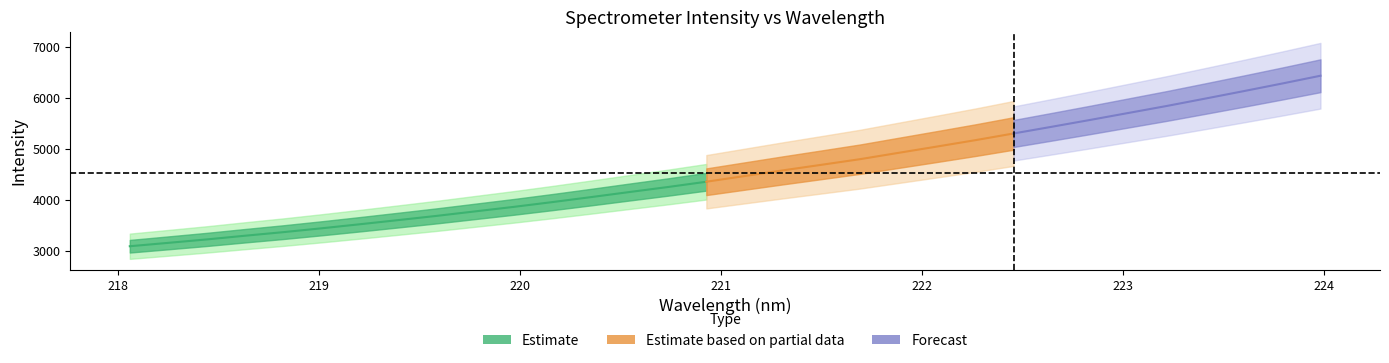

Does the chart display data point markers on the line(s)?

No